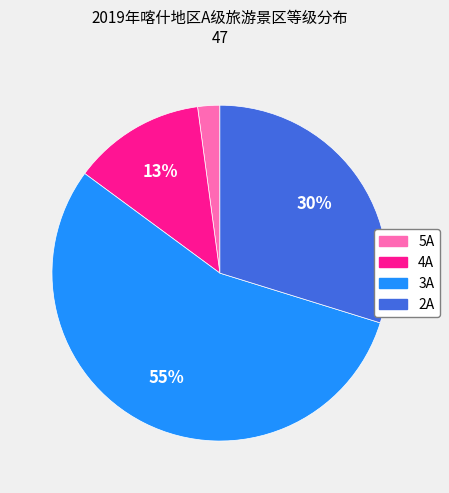

To the nearest percent, what is the average slice percentage?

25%